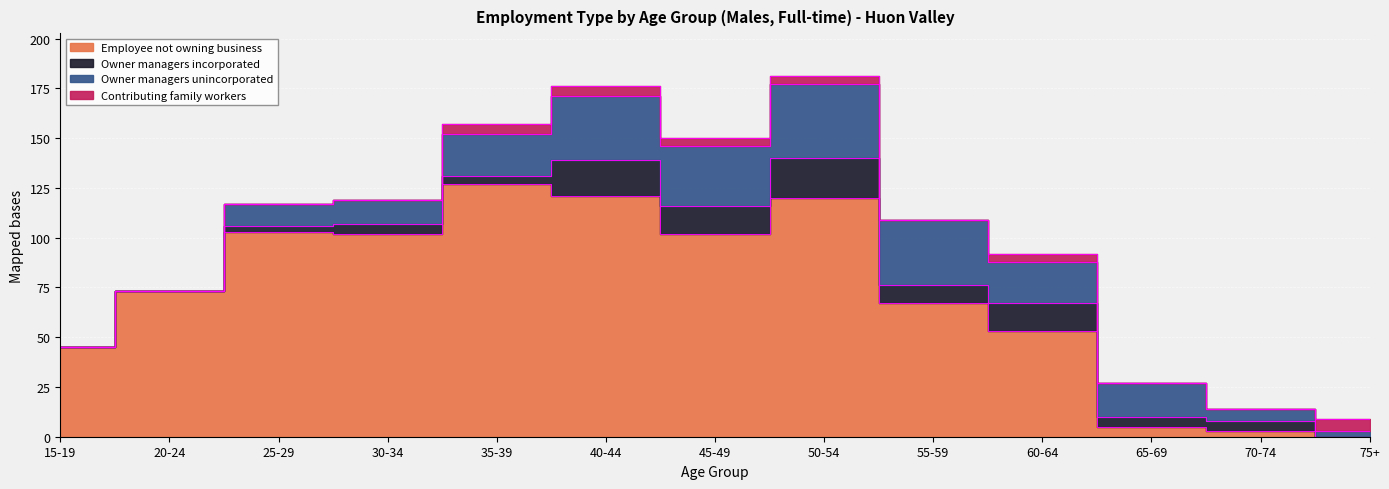

Reading left to right, extract all data points from this chart.

Employee not owning business: 15-19=45	20-24=73	25-29=103	30-34=102	35-39=127	40-44=121	45-49=102	50-54=120	55-59=67	60-64=53	65-69=5	70-74=3	75+=0
Owner managers incorporated: 15-19=0	20-24=0	25-29=3	30-34=5	35-39=4	40-44=18	45-49=14	50-54=20	55-59=9	60-64=14	65-69=5	70-74=5	75+=0
Owner managers unincorporated: 15-19=0	20-24=0	25-29=11	30-34=12	35-39=21	40-44=32	45-49=30	50-54=37	55-59=33	60-64=21	65-69=17	70-74=6	75+=3
Contributing family workers: 15-19=0	20-24=0	25-29=0	30-34=0	35-39=5	40-44=5	45-49=4	50-54=4	55-59=0	60-64=4	65-69=0	70-74=0	75+=6